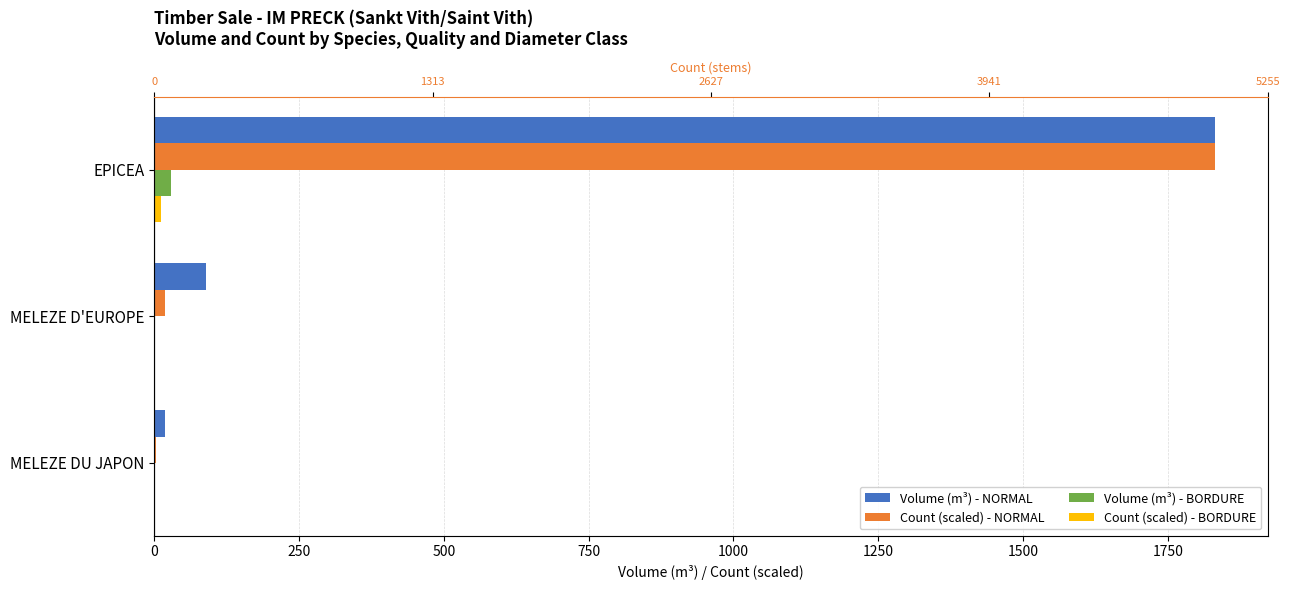

Which series has the largest total across all categories?

Volume (m³) - NORMAL